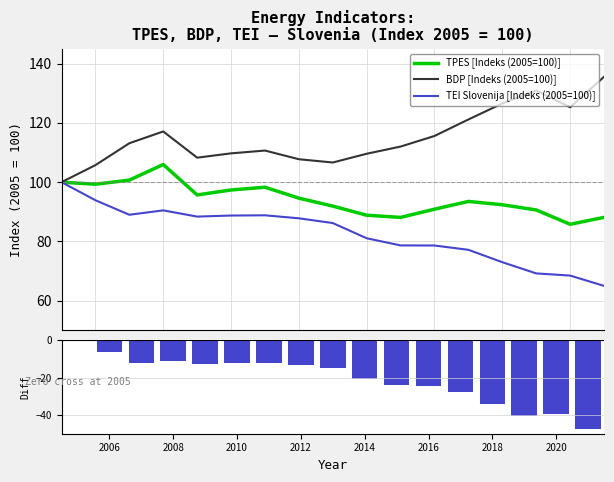

Reading left to right, transcribe all the data shown in this chart.

TPES [Indeks (2005=100)]: 100.0	99.3	100.7	106.0	95.7	97.4	98.3	94.6	91.9	88.9	88.1	90.9	93.5	92.4	90.6	85.8	88.1
BDP [Indeks (2005=100)]: 100.0	105.7	113.1	117.1	108.3	109.7	110.7	107.7	106.6	109.6	112.0	115.6	121.1	126.5	130.9	125.2	135.5
TEI Slovenija [Indeks (2005=100)]: 100.0	93.9	89.0	90.5	88.4	88.7	88.8	87.8	86.2	81.1	78.7	78.6	77.2	73.0	69.2	68.5	65.0
TPES - BDP (diff): 0.0	-6.4	-12.4	-11.1	-12.6	-12.3	-12.4	-13.1	-14.7	-20.7	-23.9	-24.7	-27.6	-34.2	-40.3	-39.5	-47.4